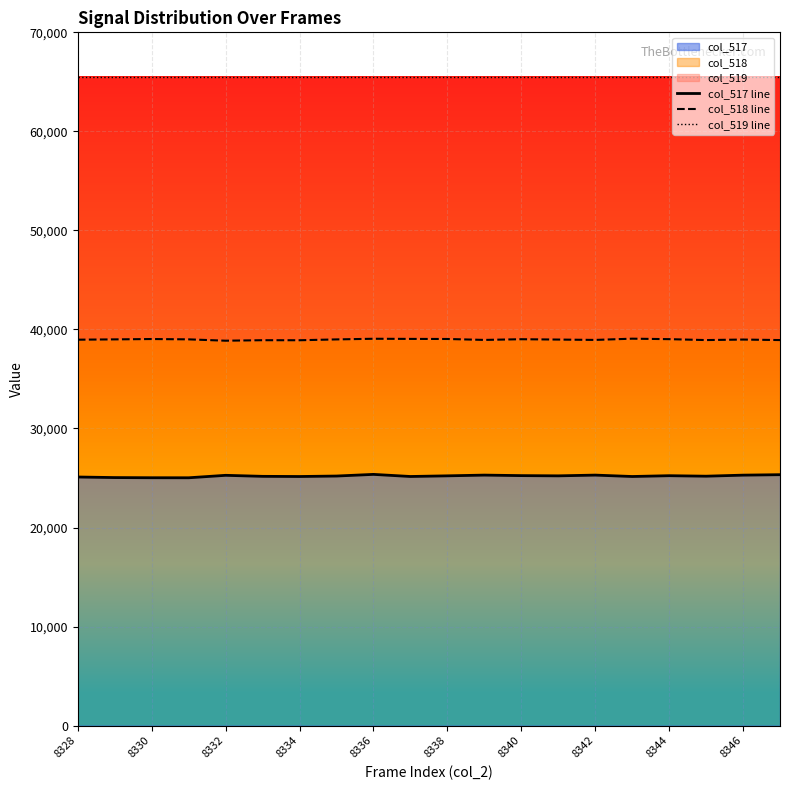

What is the value of the col_518 line point at the 9th from the left?

39059